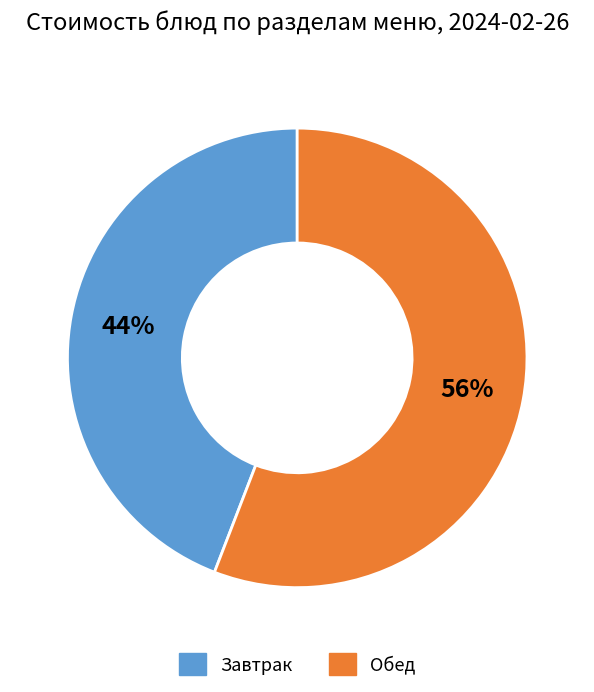

What is the ratio of the value at Обед to the value at Завтрак?

1.3